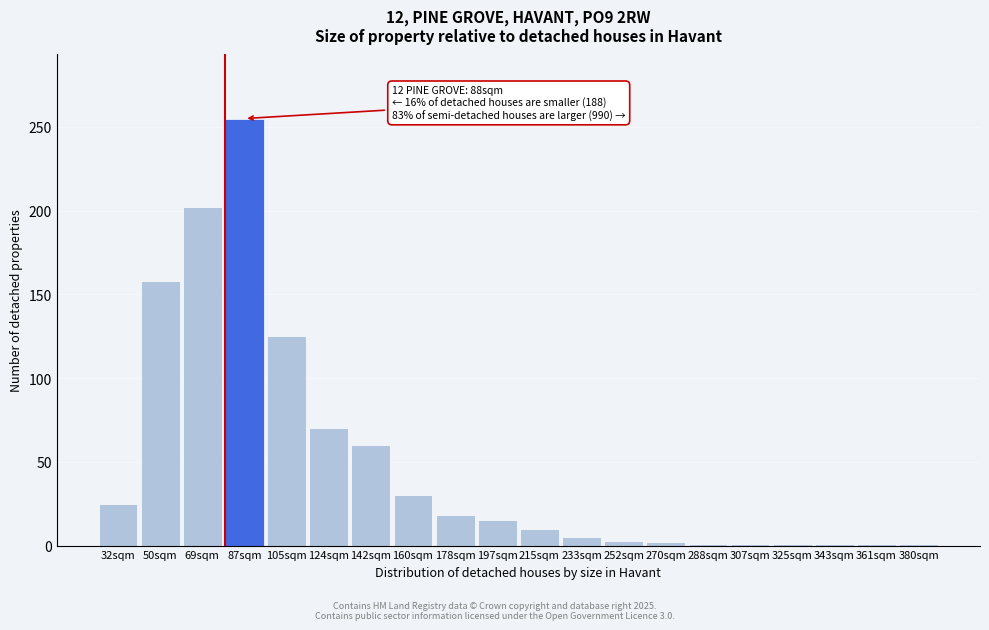

At which label is the value closest to 128?

105sqm